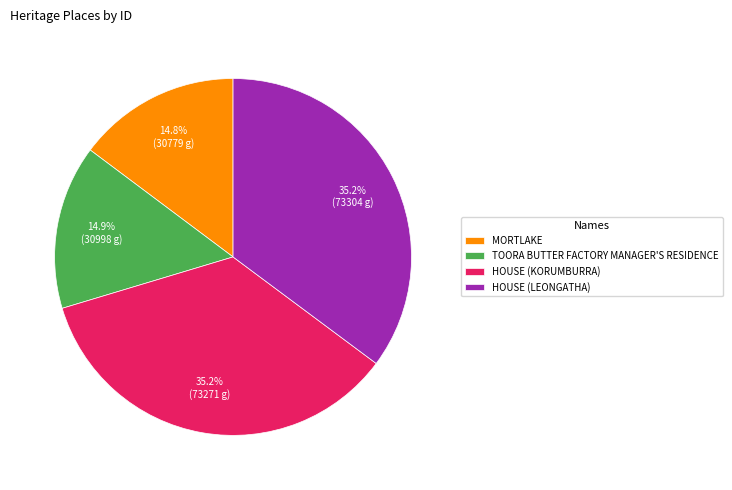

What is the total percentage of HOUSE (KORUMBURRA) and HOUSE (LEONGATHA)?

70.3%